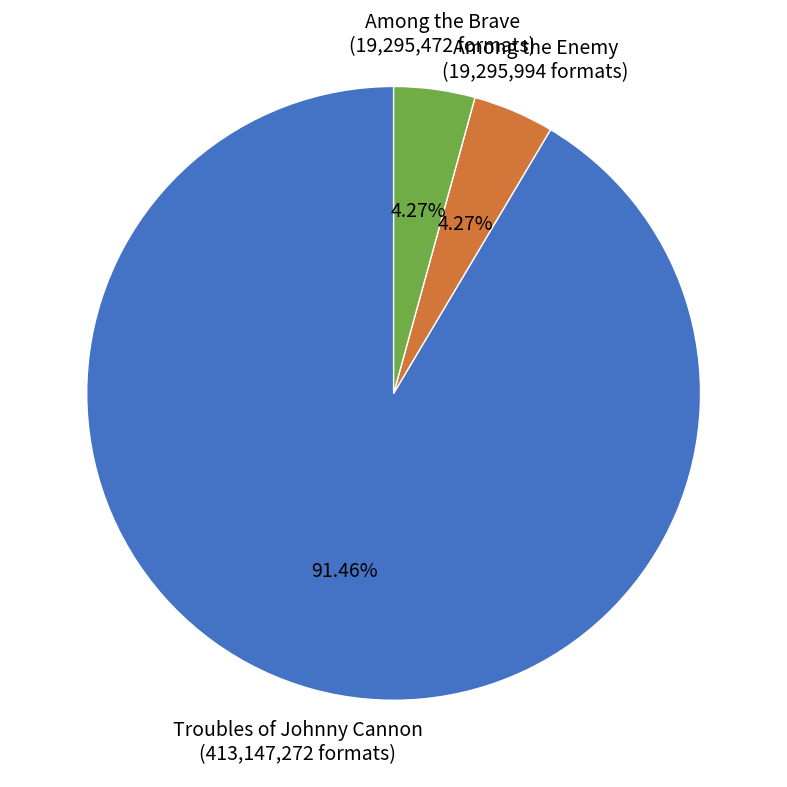

What is the largest slice in the pie chart?

Troubles of Johnny Cannon